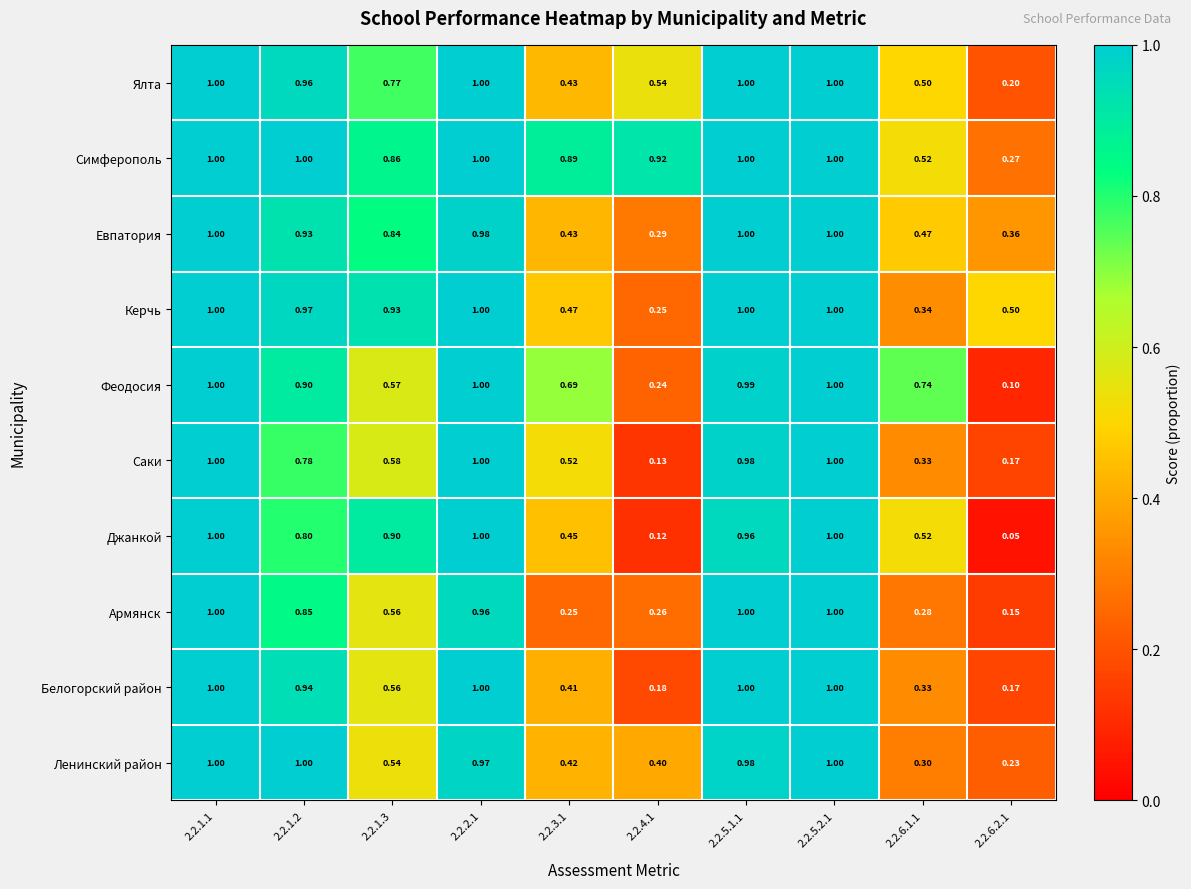

Which series has the largest total across all categories?

Симферополь